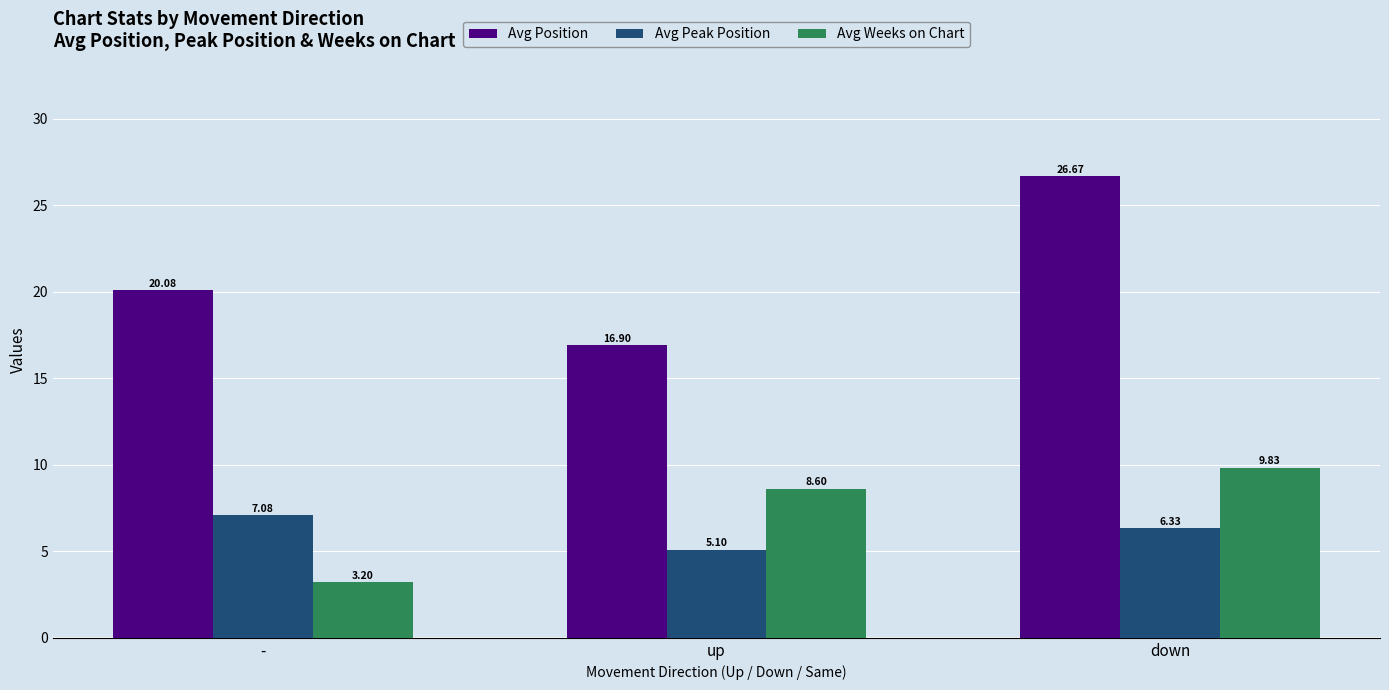

At which label does Avg Position reach its peak?

down